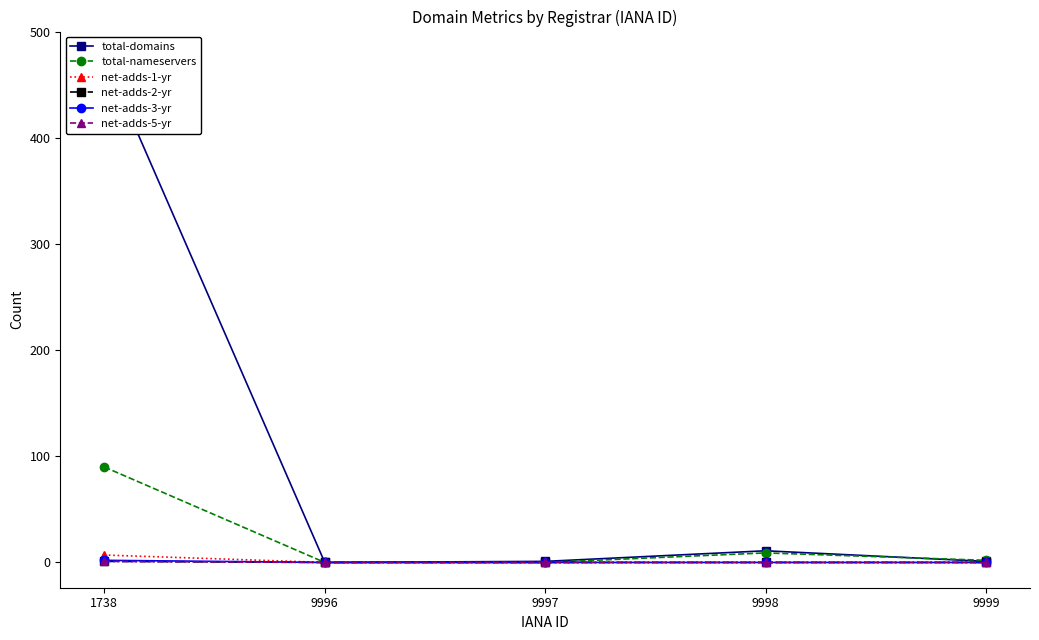

Is it true that net-adds-3-yr equals -1 at 9998?

False